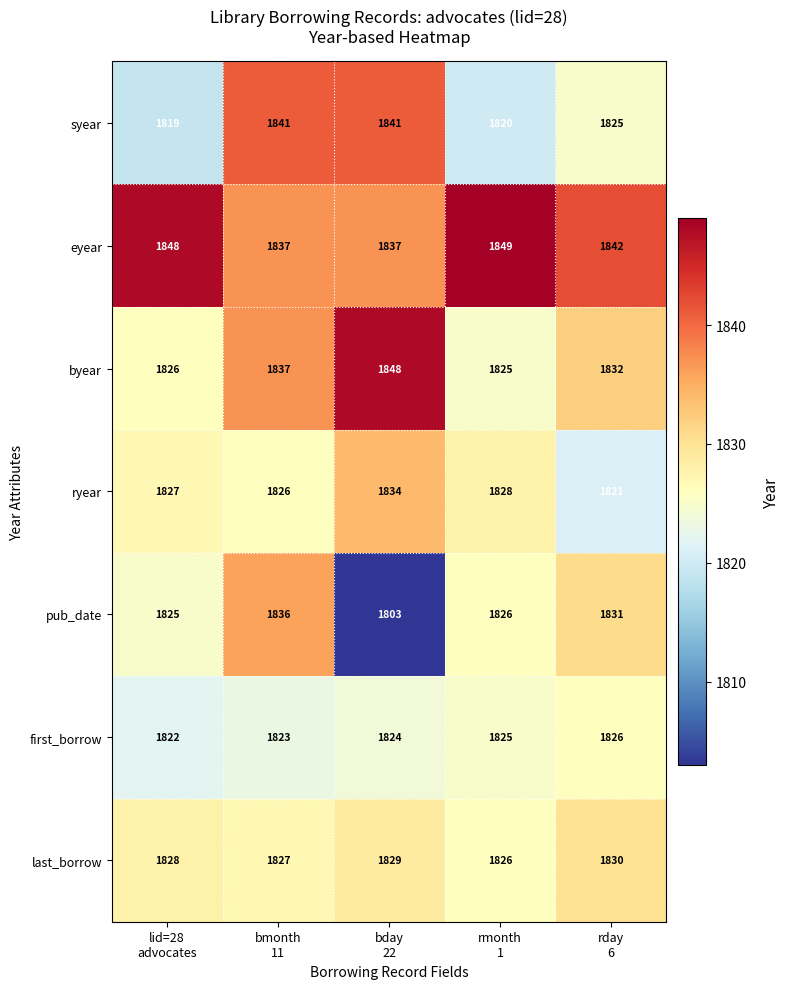

What is the minimum value shown in the chart?

1803